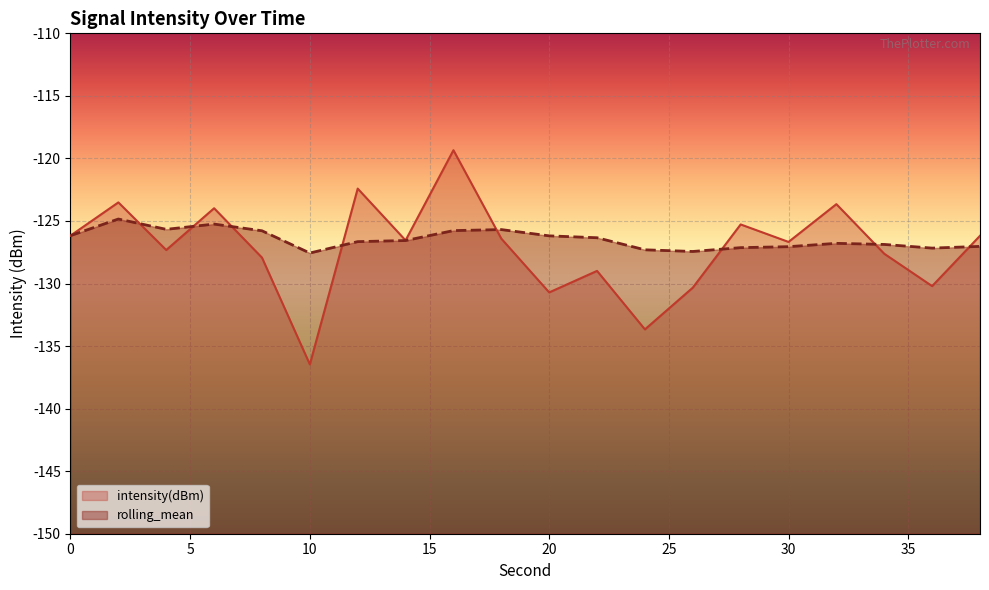

At how many categories does at least one series exceed -123?

2